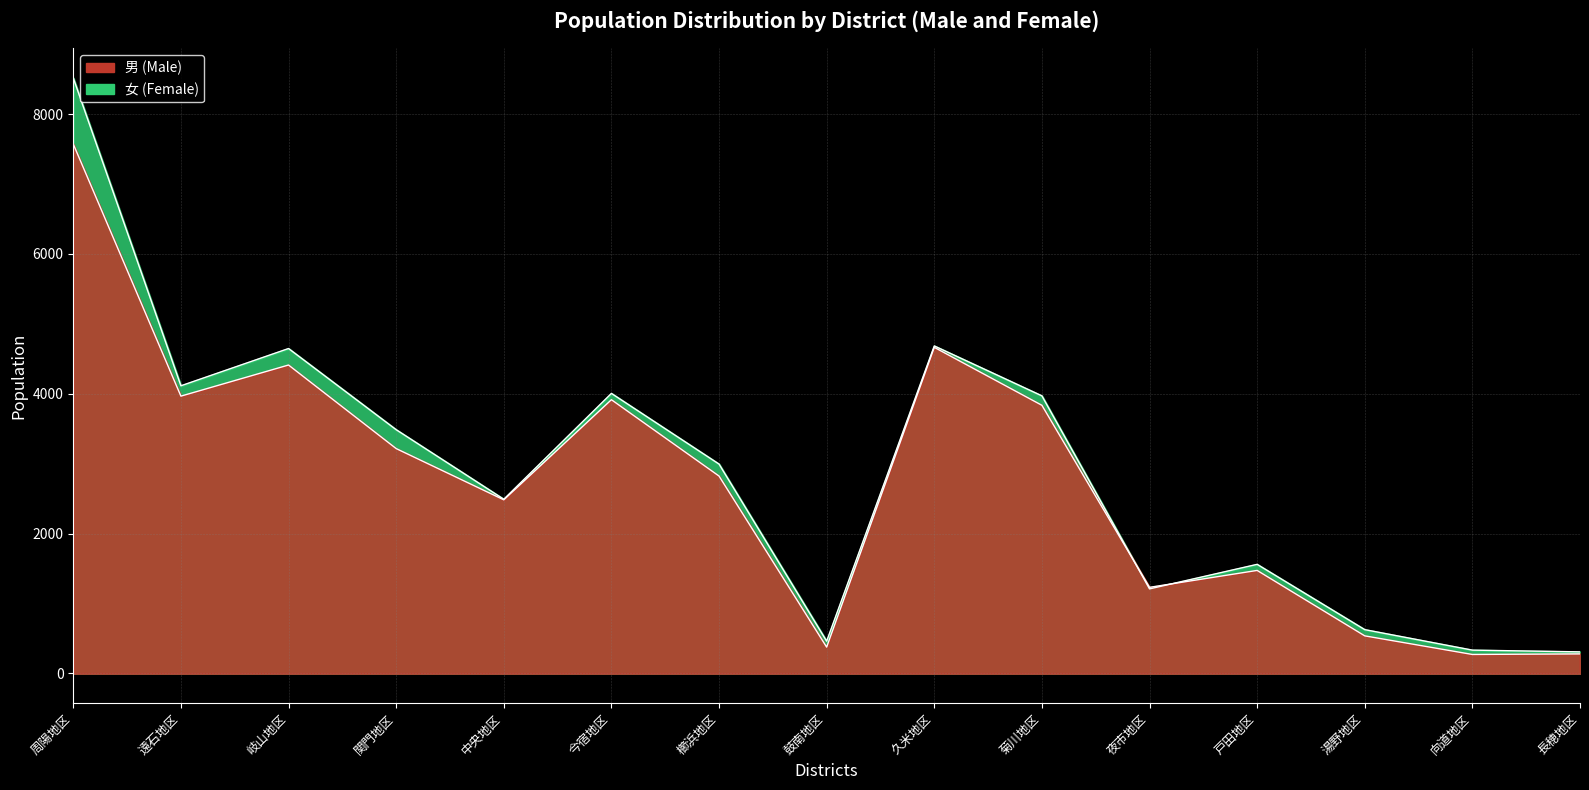

Which has a higher value, 周陽地区 or 関門地区?

周陽地区